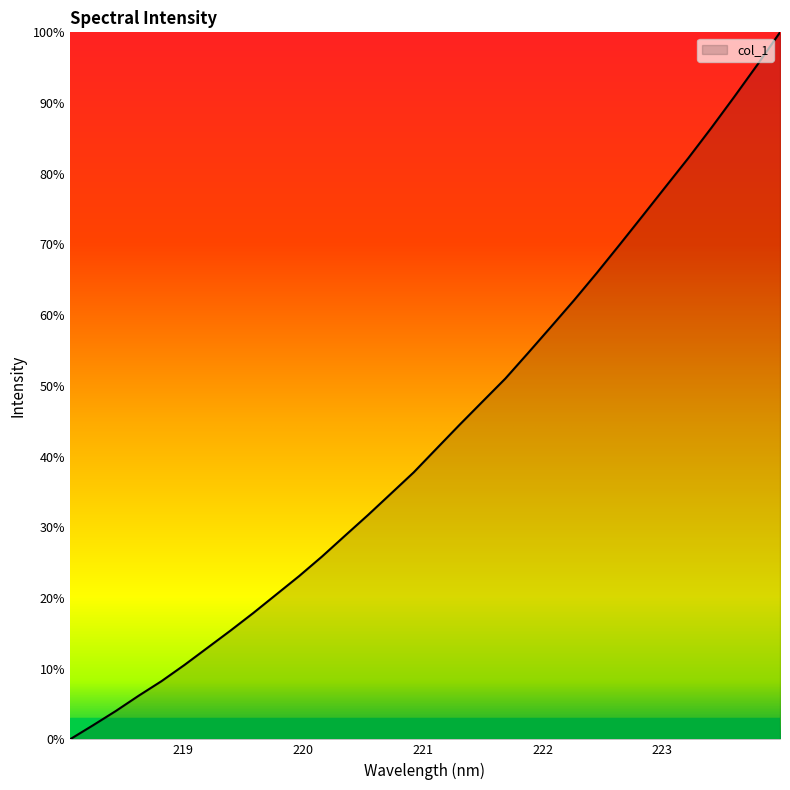

What is the difference between the maximum and minimum values?

100.0